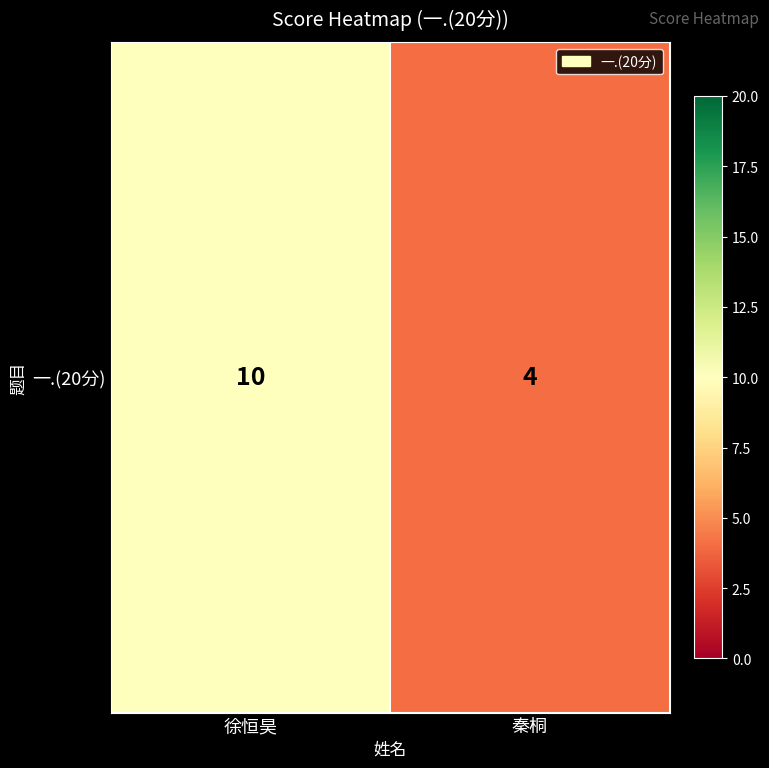

The value at 徐恒昊 is 15. True or false?

False